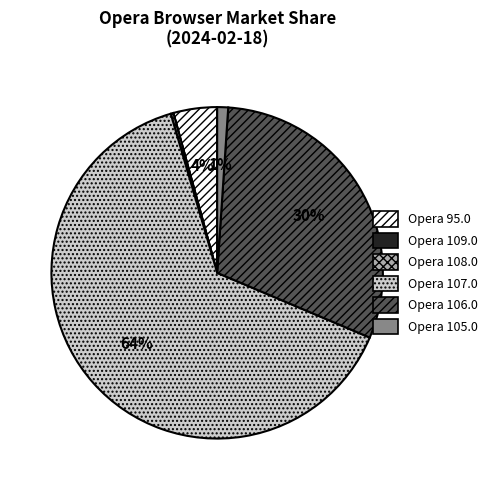

To the nearest percent, what is the average slice percentage?

17%